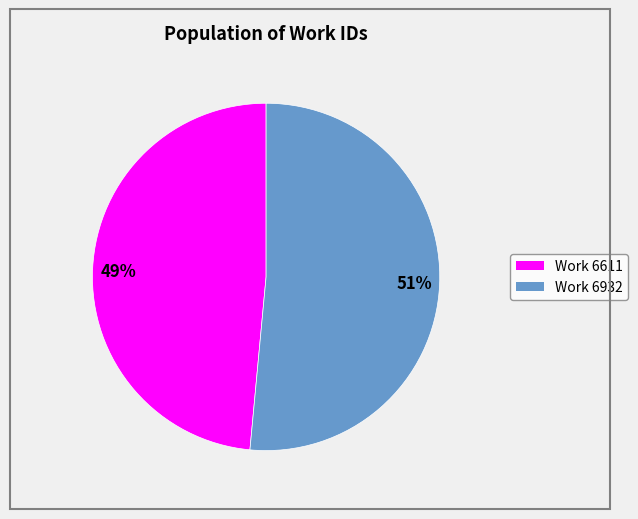

Is it true that 51% is 45% of the pie?

False